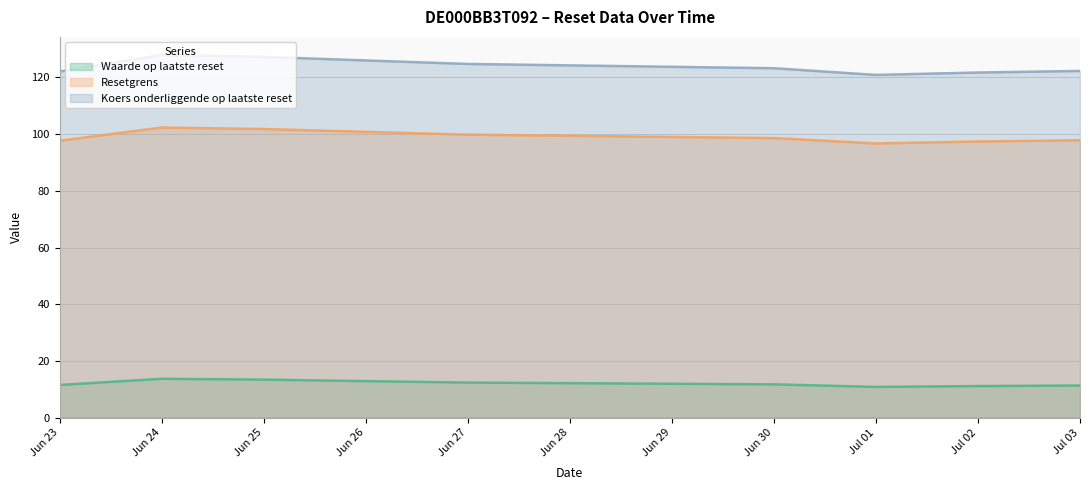

How many series are shown in this chart?

3